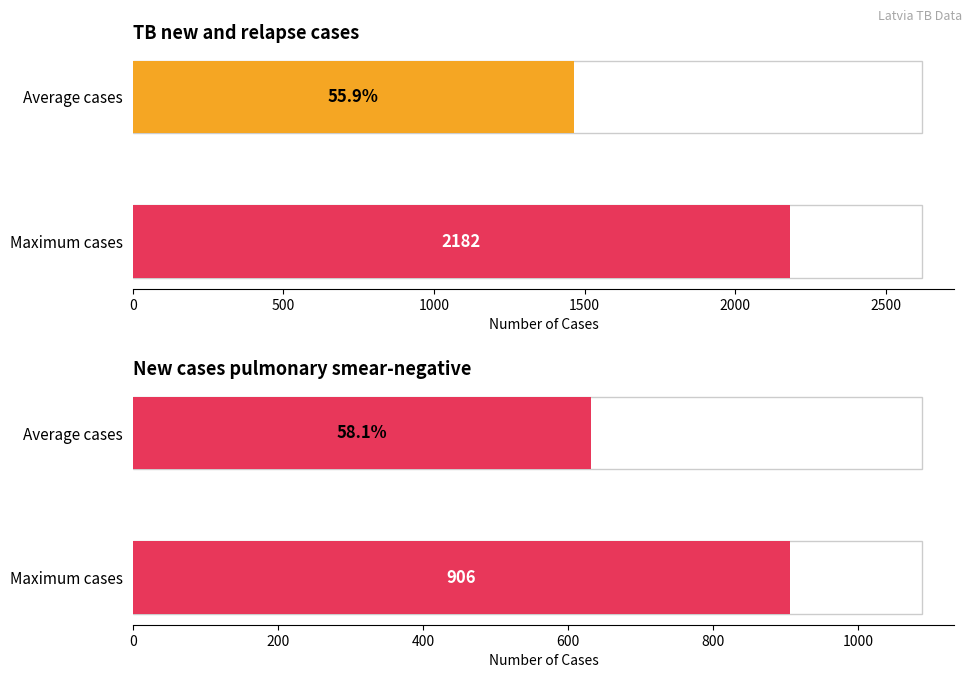

Rank the series by their maximum value, from lowest to highest.

New cases pulmonary smear-negative, TB new and relapse cases